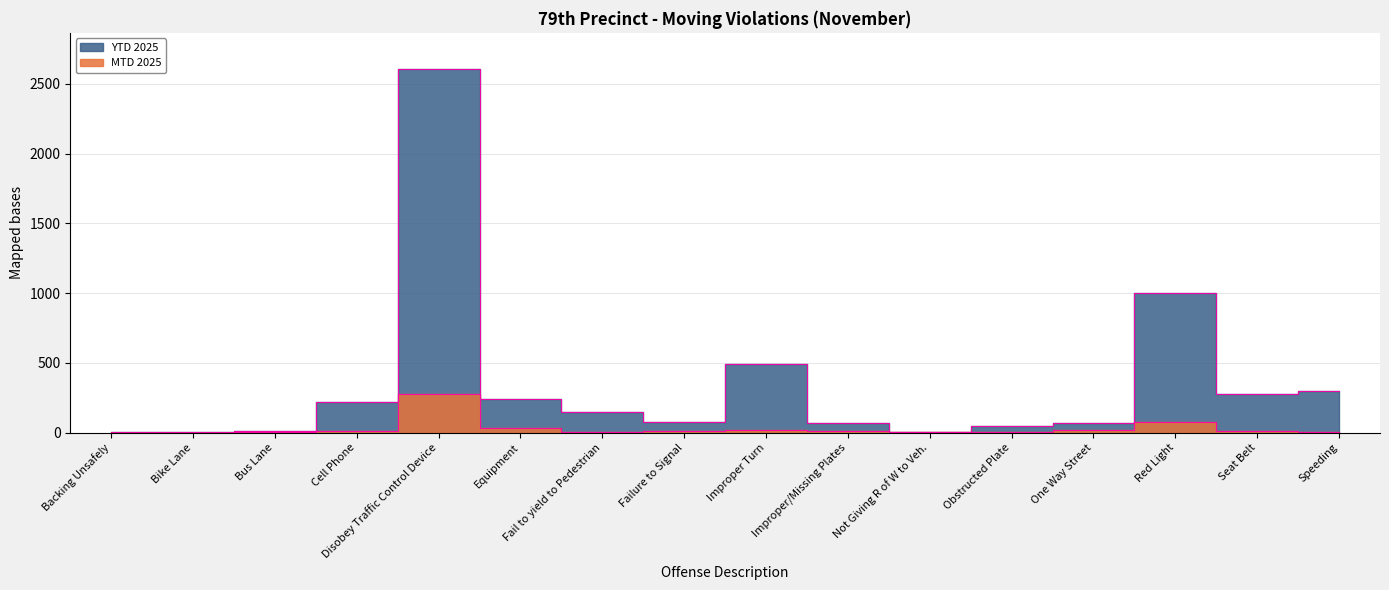

At which label does YTD 2025 first exceed 147?

Cell Phone